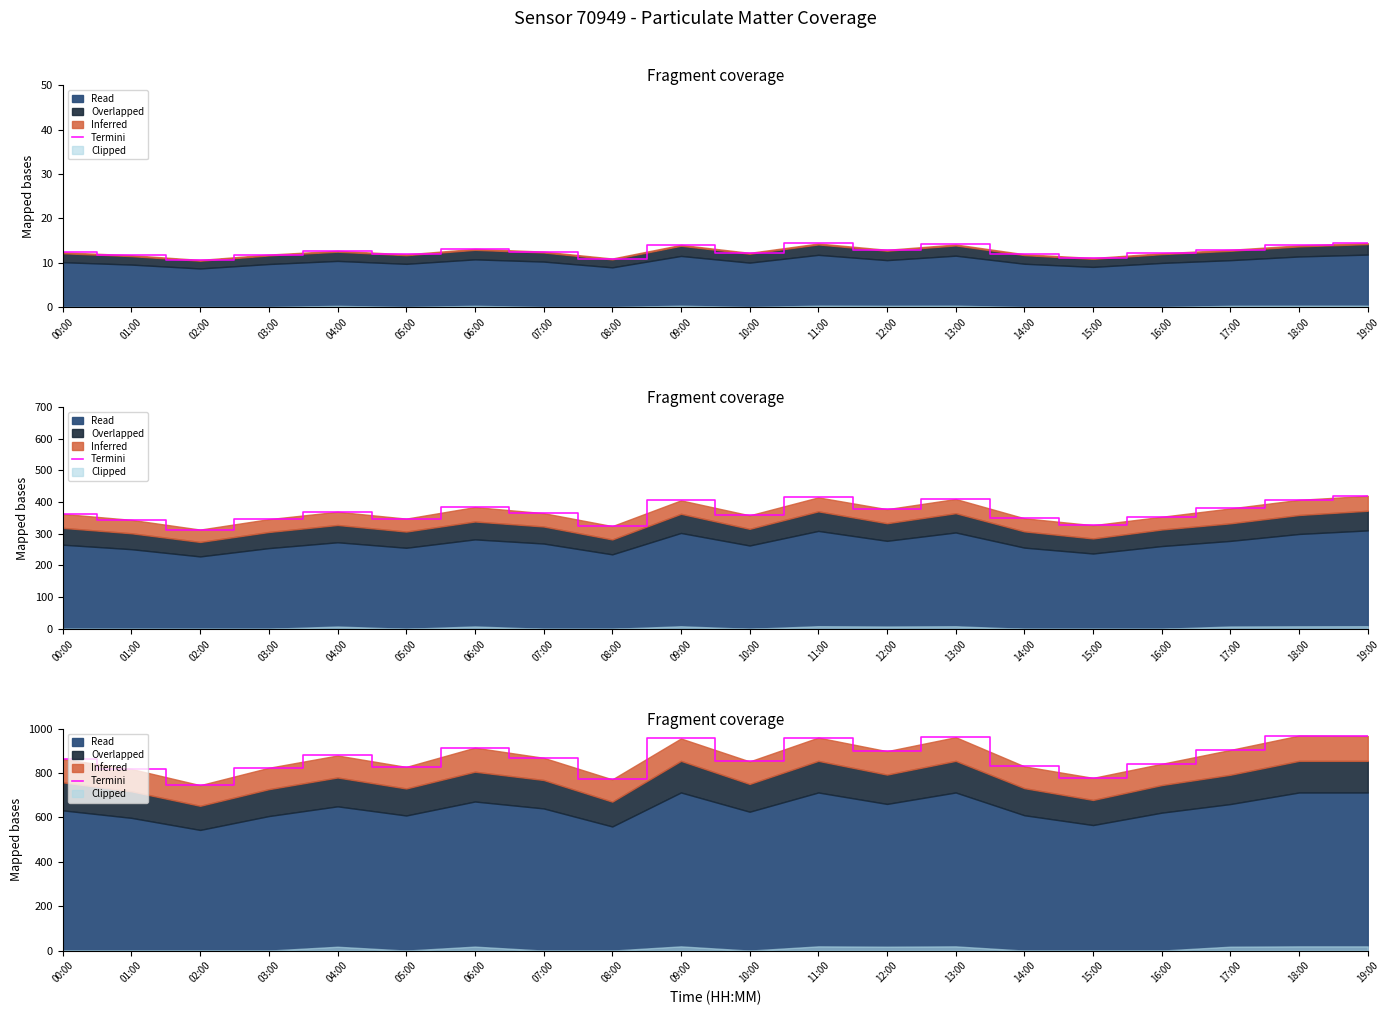

True or false: the data has more than 2 interior local peaks.

True